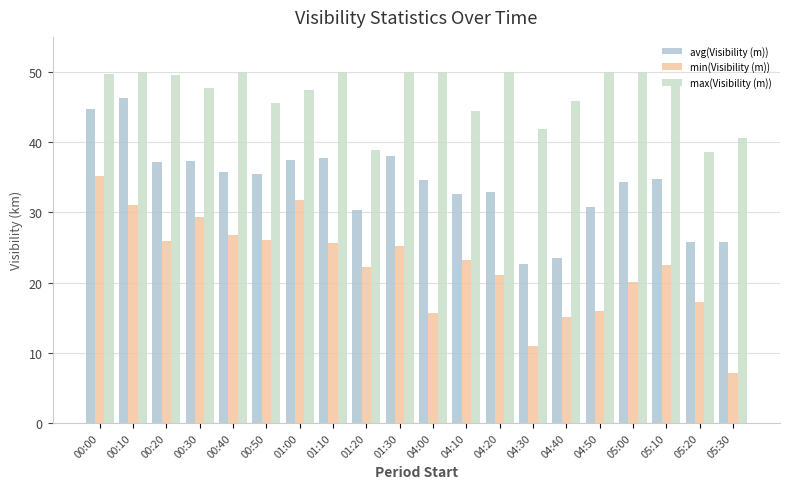

What is the difference between the maximum and second lowest values in the avg(Visibility (m)) series?

22.8